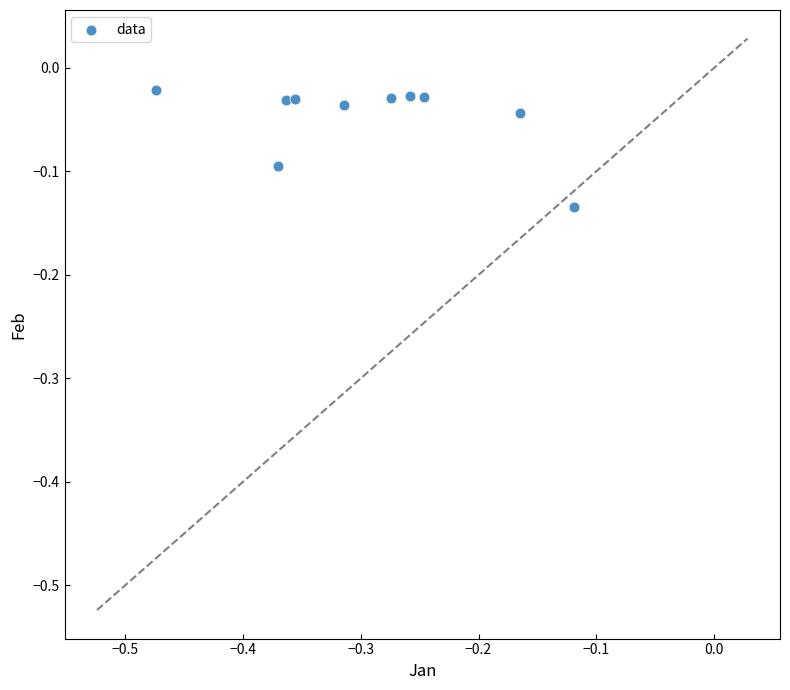

What is the range of X values (max minus min)?

0.4